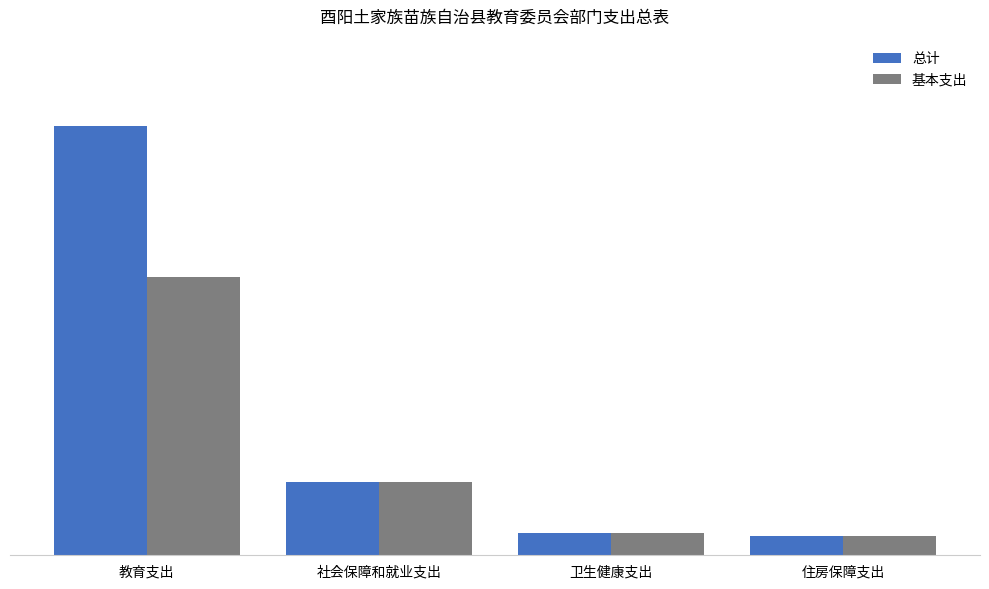

Reading right to left, transcribe all the data shown in this chart.

总计: 住房保障支出=206.9	卫生健康支出=234.1	社会保障和就业支出=775.2	教育支出=4540.8
基本支出: 住房保障支出=206.9	卫生健康支出=234.1	社会保障和就业支出=775.2	教育支出=2939.1